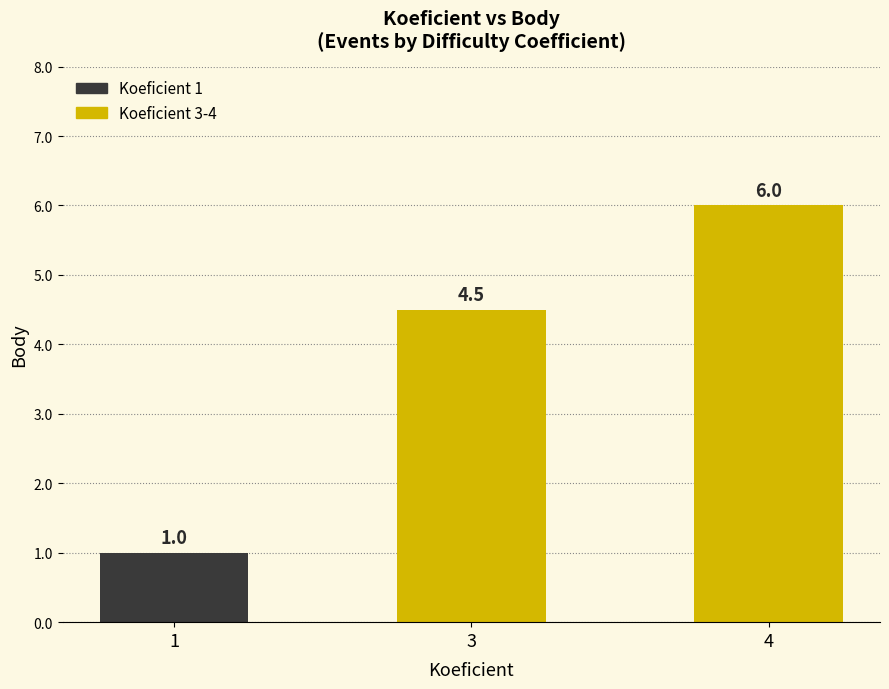

Reading left to right, list all the values displayed in this chart.

1=1.0	3=4.5	4=6.0